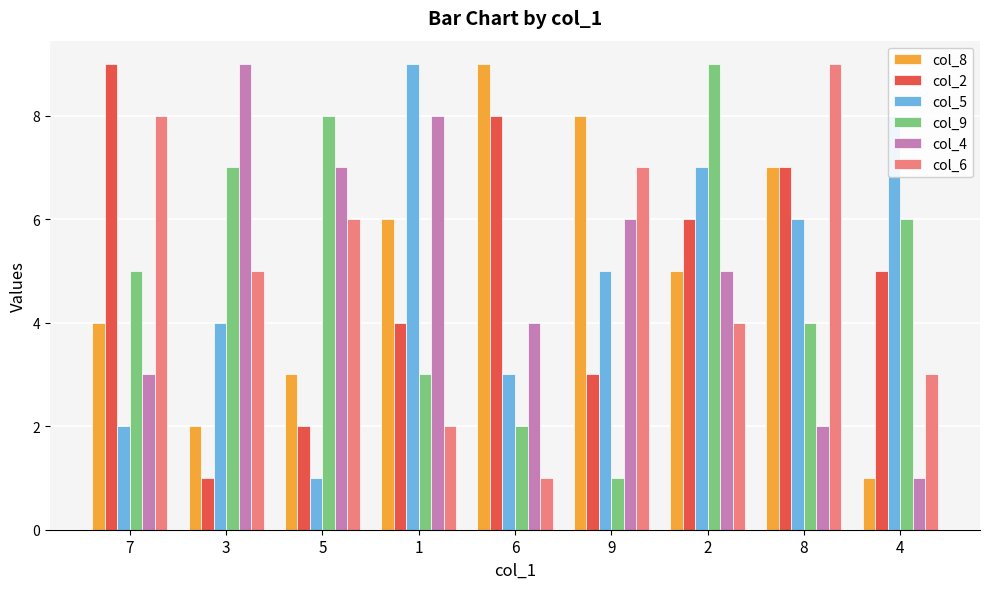

How many col_8 values are between 3 and 7?

5